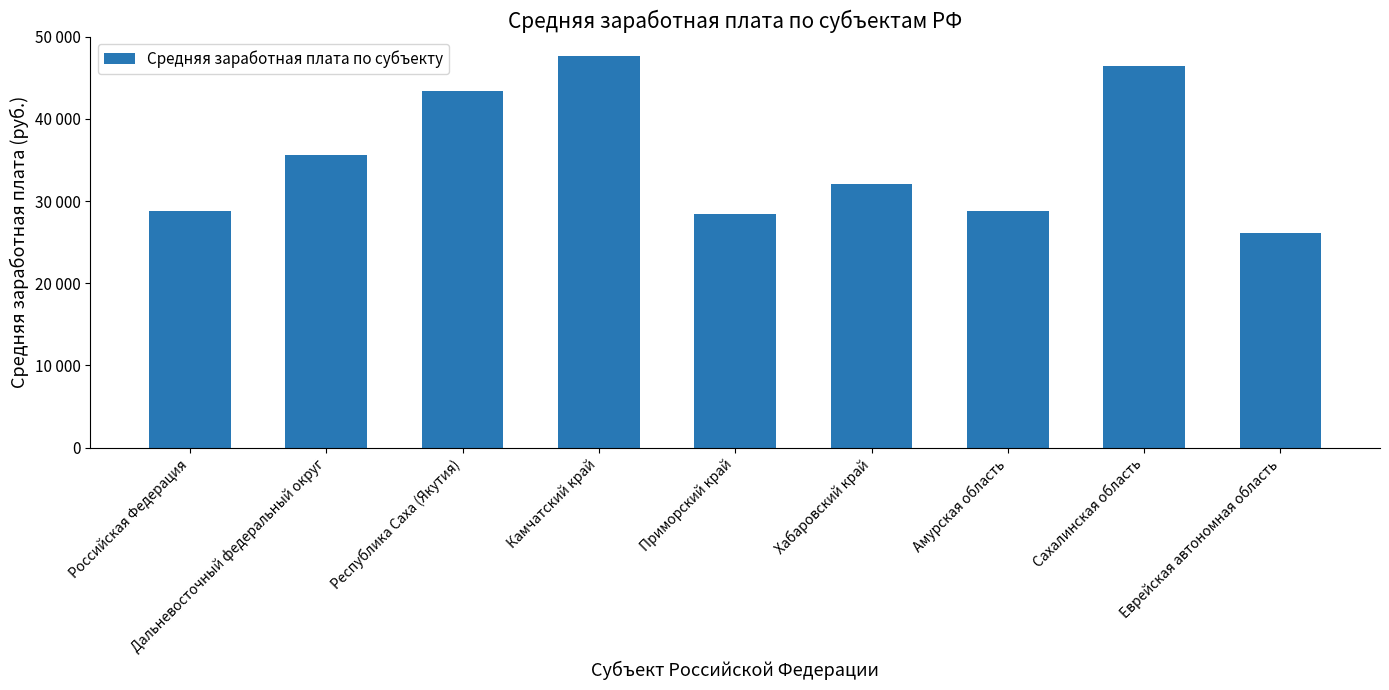

Which label corresponds to the smallest value in the chart?

Еврейская автономная область